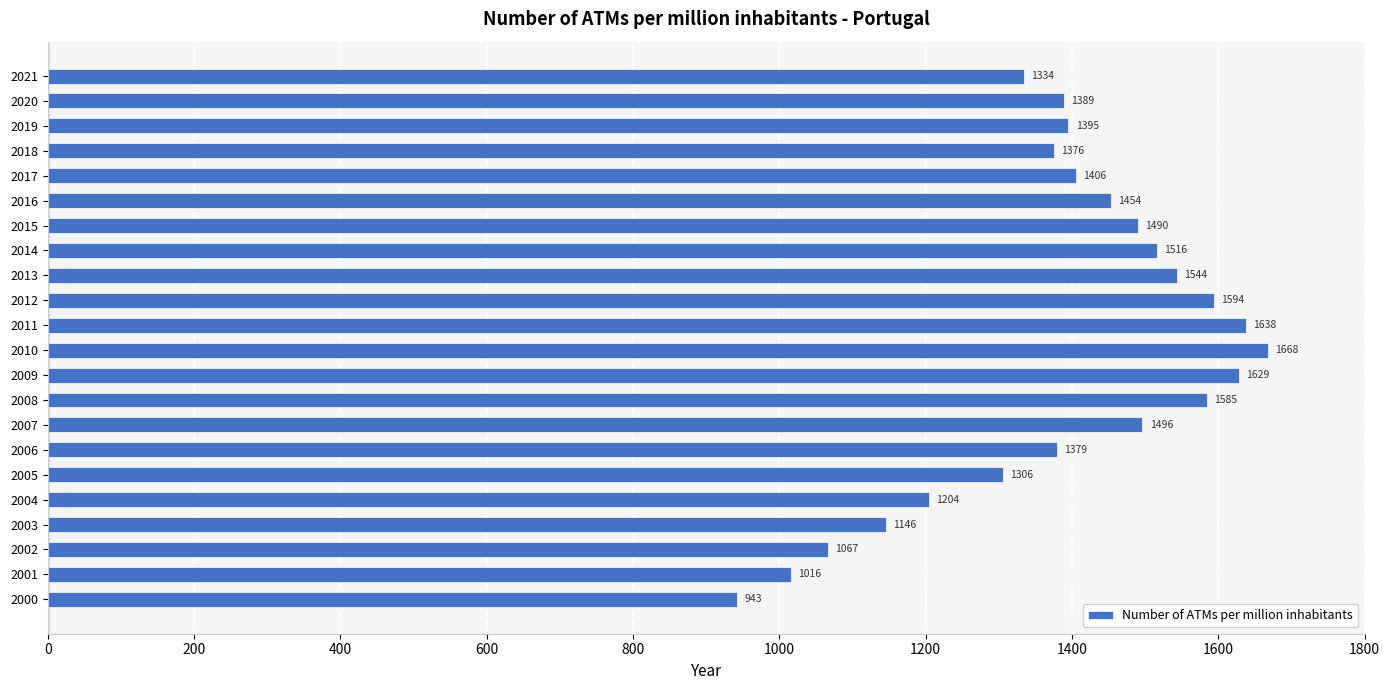

Which label corresponds to the largest value in the chart?

2010